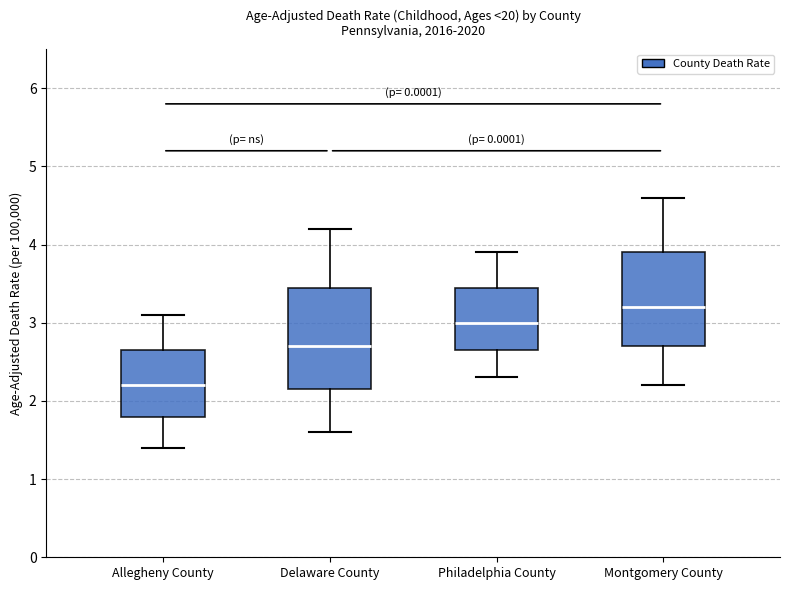

Which box is the tallest, from its lower edge to its upper edge?

Delaware County